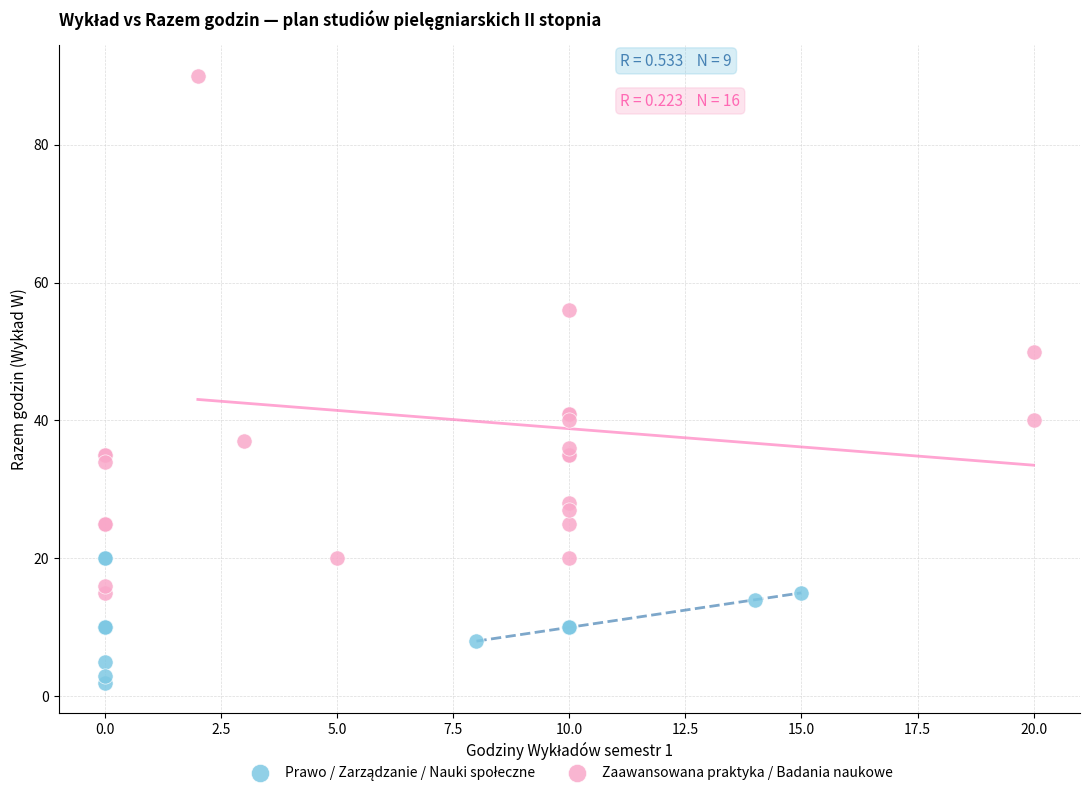

Which series contains the highest Y value?

Zaawansowana praktyka / Badania naukowe